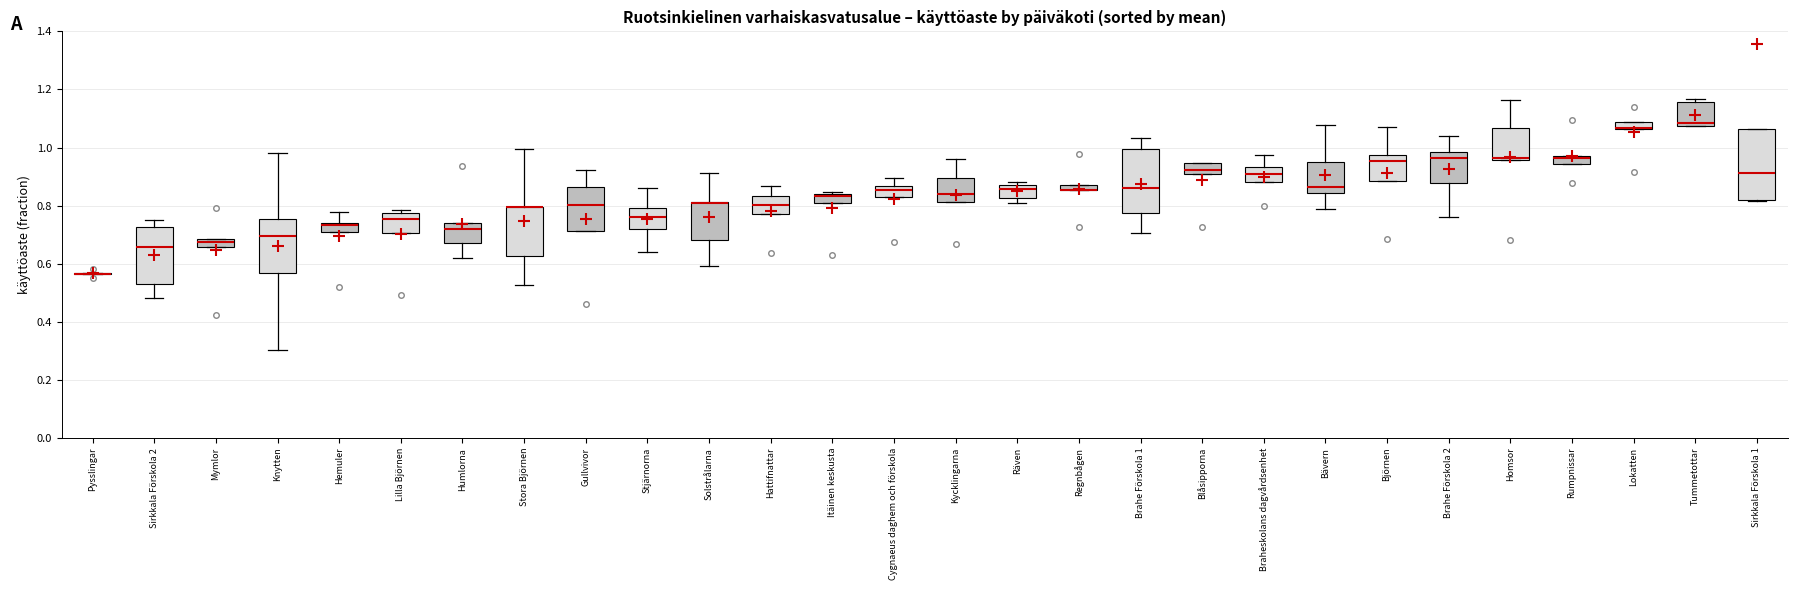

Where does the upper whisker of the box for Stora Björnen end on the y-axis? The values are not printed on the chart, so give them approximately, as read against the axis.

1.00